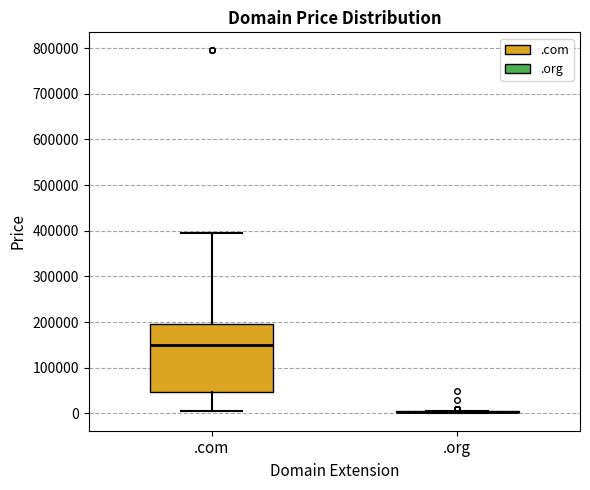

Comparing the boxes themselves (not the whiskers), which one is the tallest?

.com